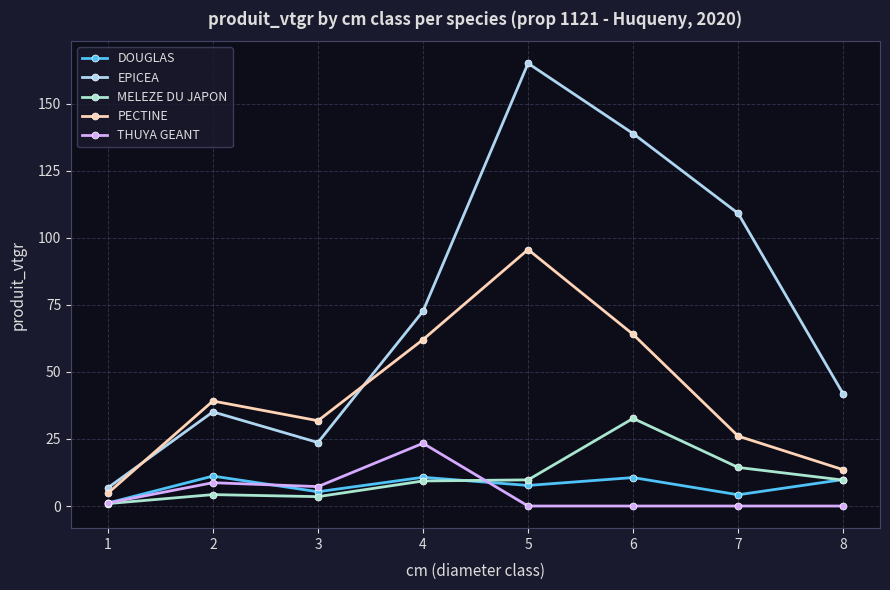

How many data points in DOUGLAS are less than 9?

4